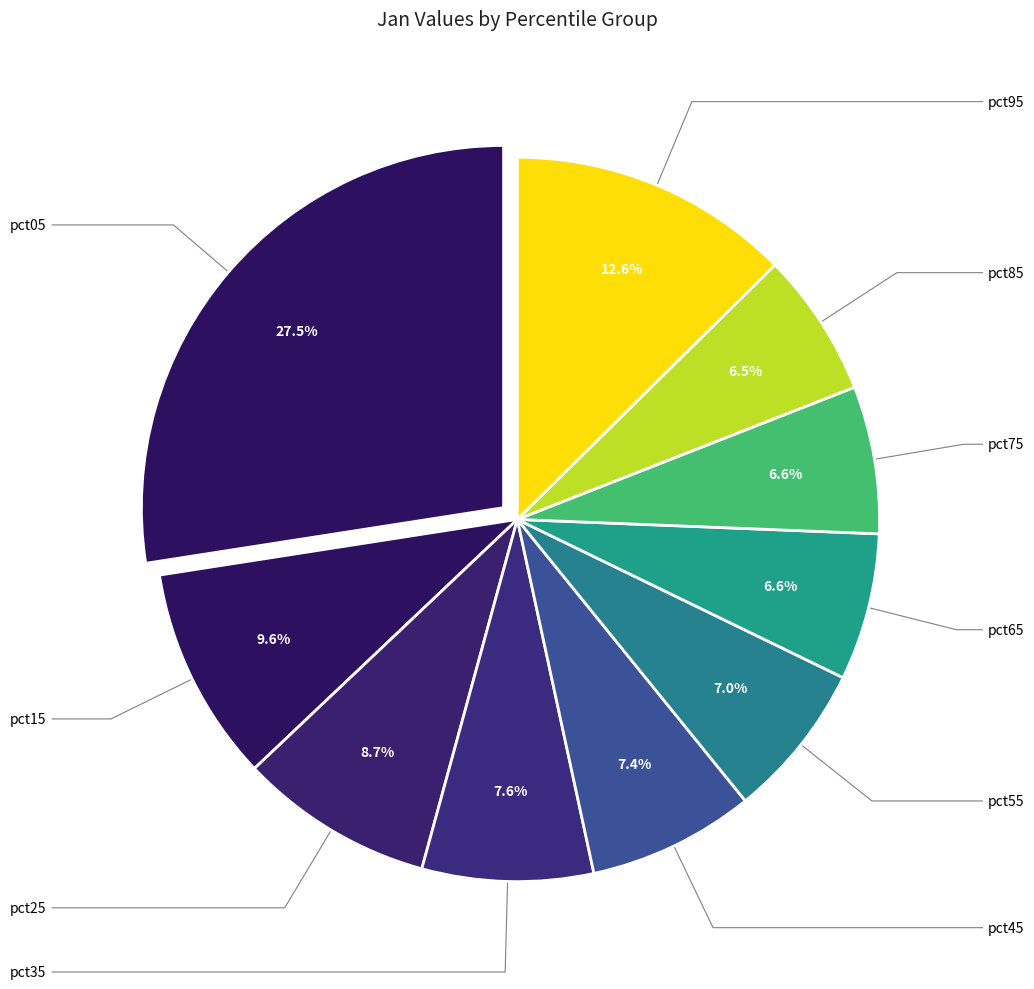

Rank the categories by value from highest to lowest.

pct05, pct95, pct15, pct25, pct35, pct45, pct55, pct75, pct65, pct85